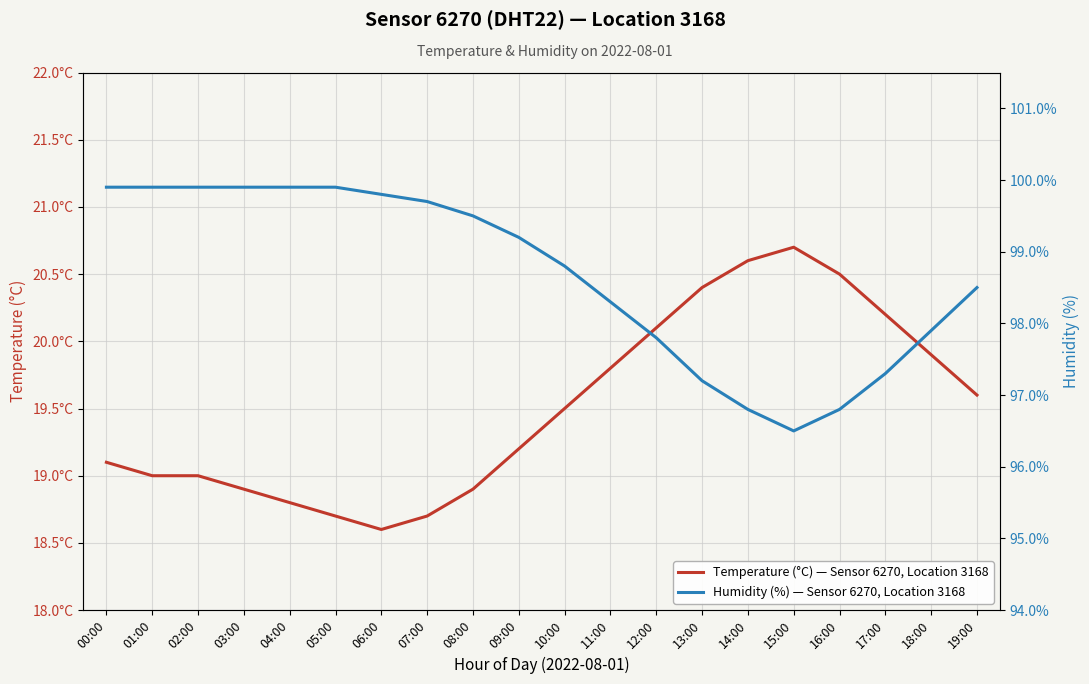

How many interior local valleys does the Temperature (°C) — Sensor 6270, Location 3168 series have?

1